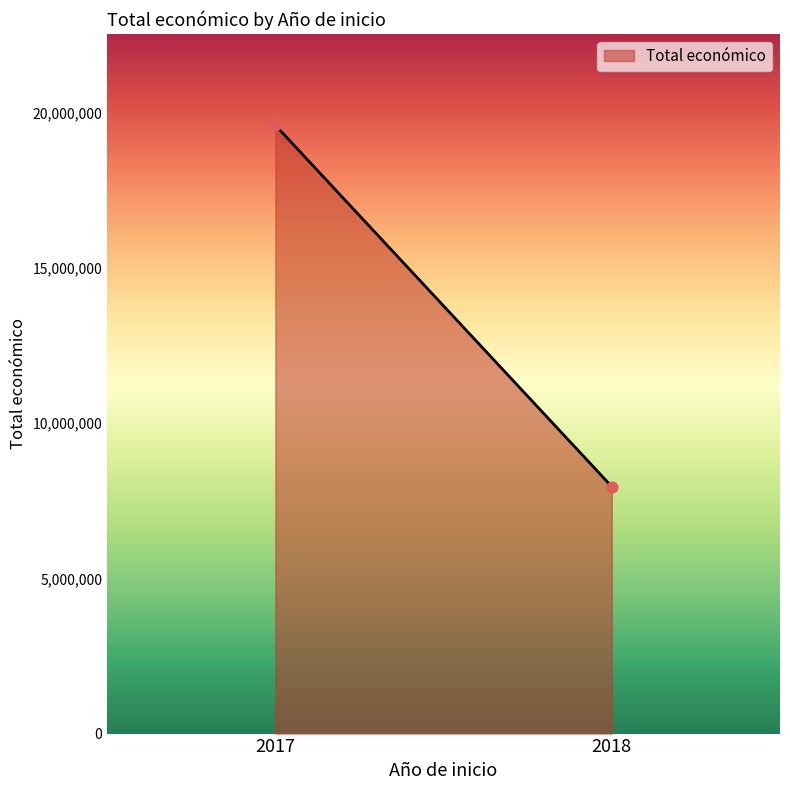

What is the range of Y values (max minus min)?

11645554